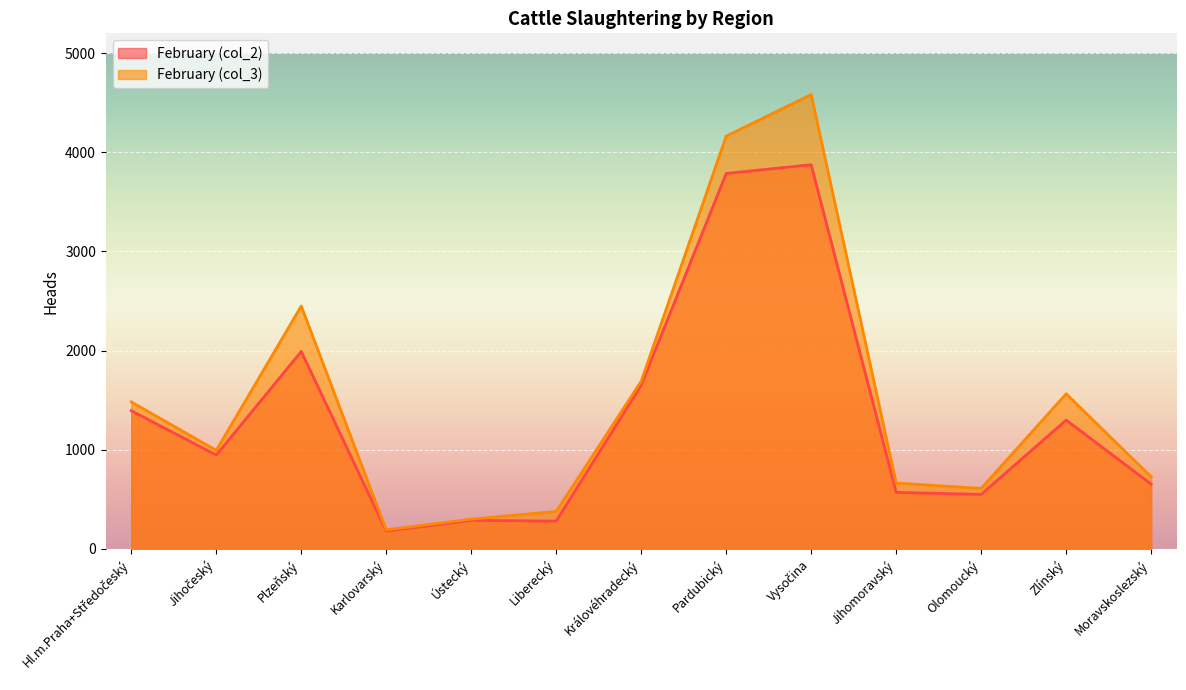

At how many categories does at least one series exceed 3744?

2